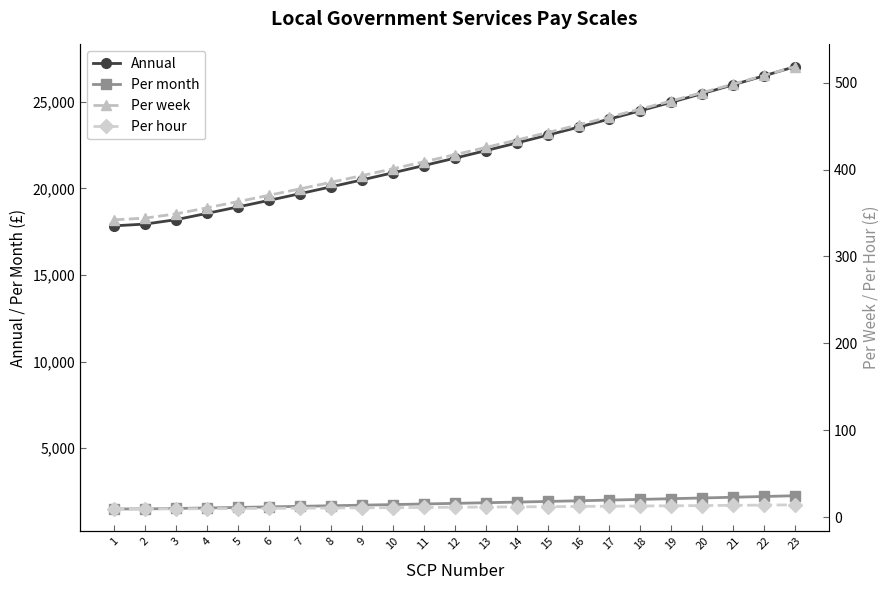

True or false: Per week and Annual intersect in this chart.

False